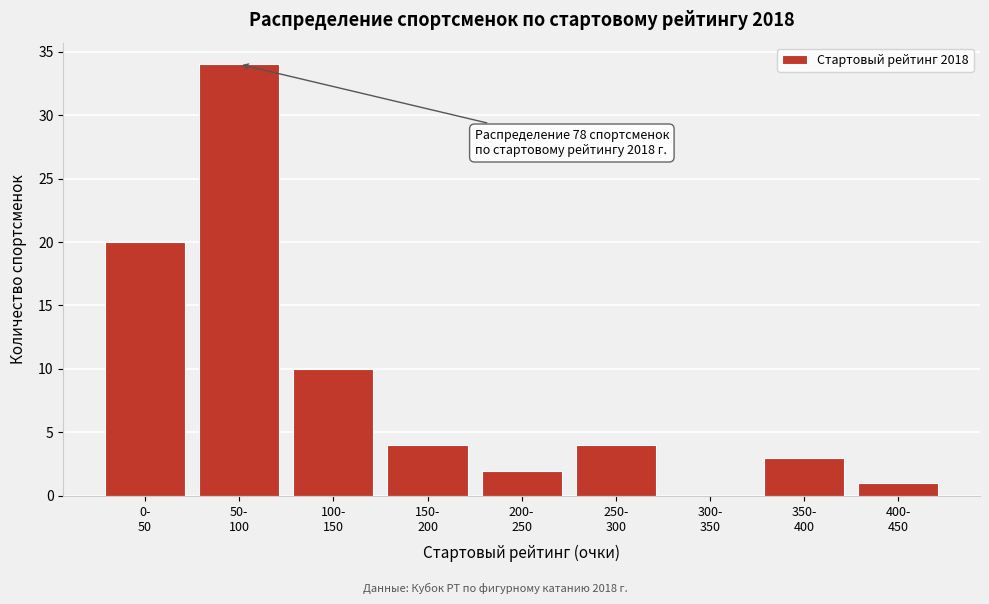

What is the greatest value displayed?

34